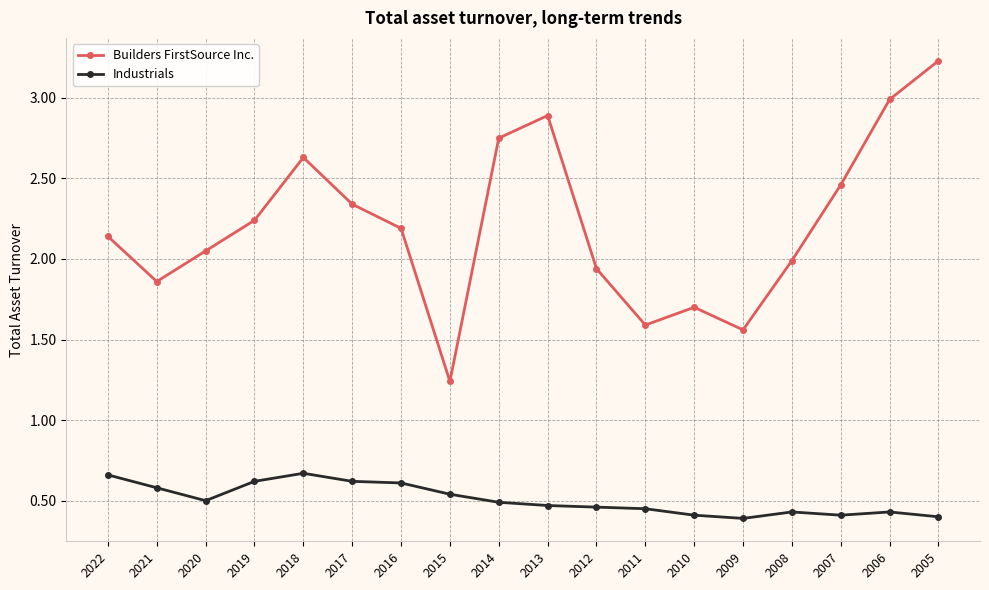

At which label does Builders FirstSource Inc. reach its minimum?

2015